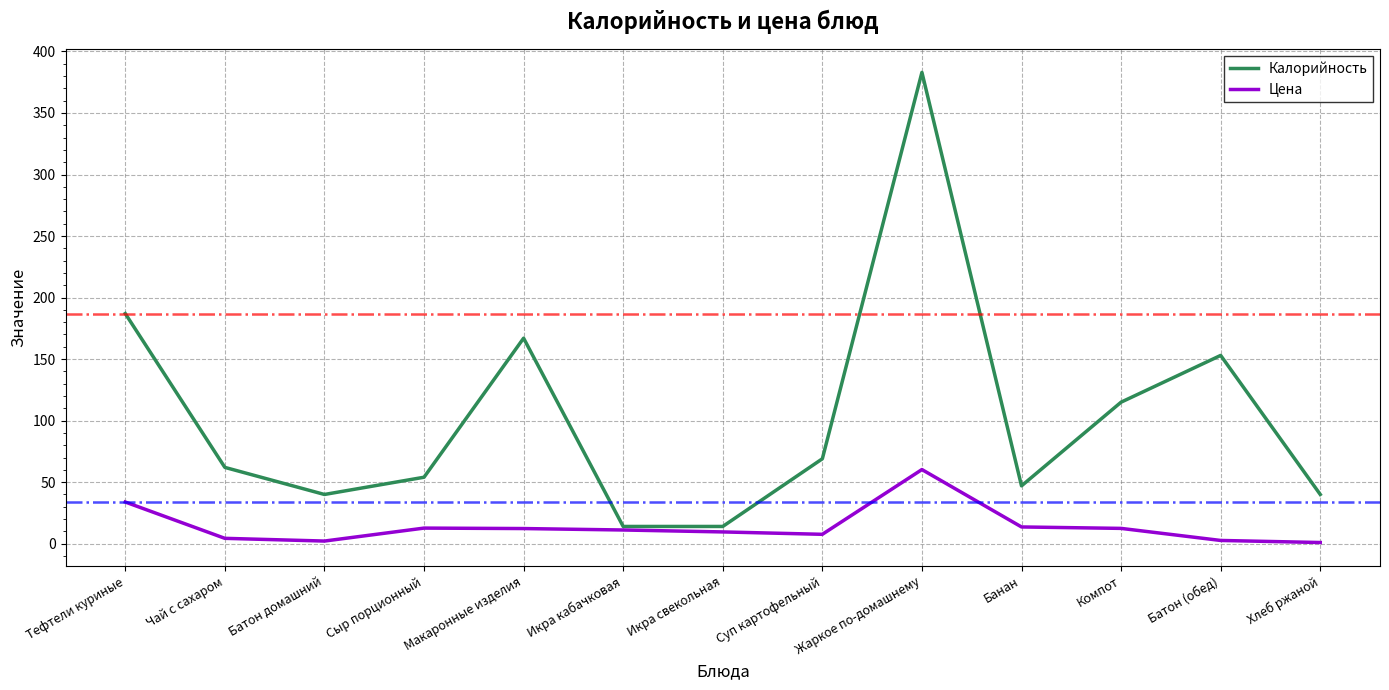

True or false: Цена has a value of 33.9 at Тефтели куриные.

True